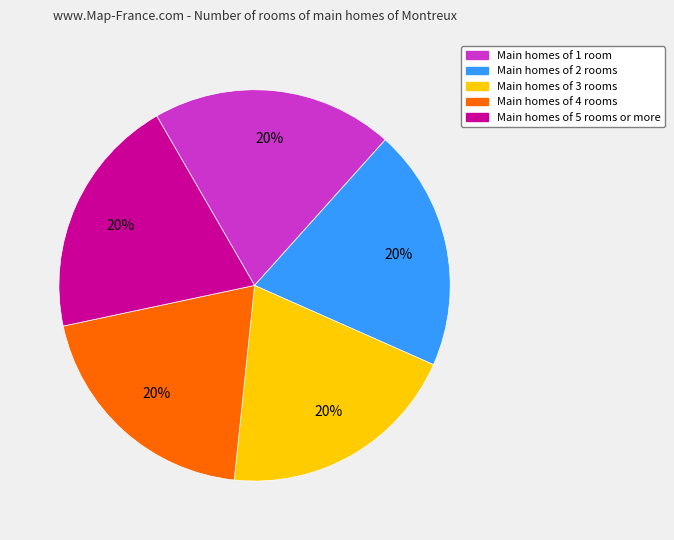

Does Main homes of 4 rooms account for over 50% of the chart?

No